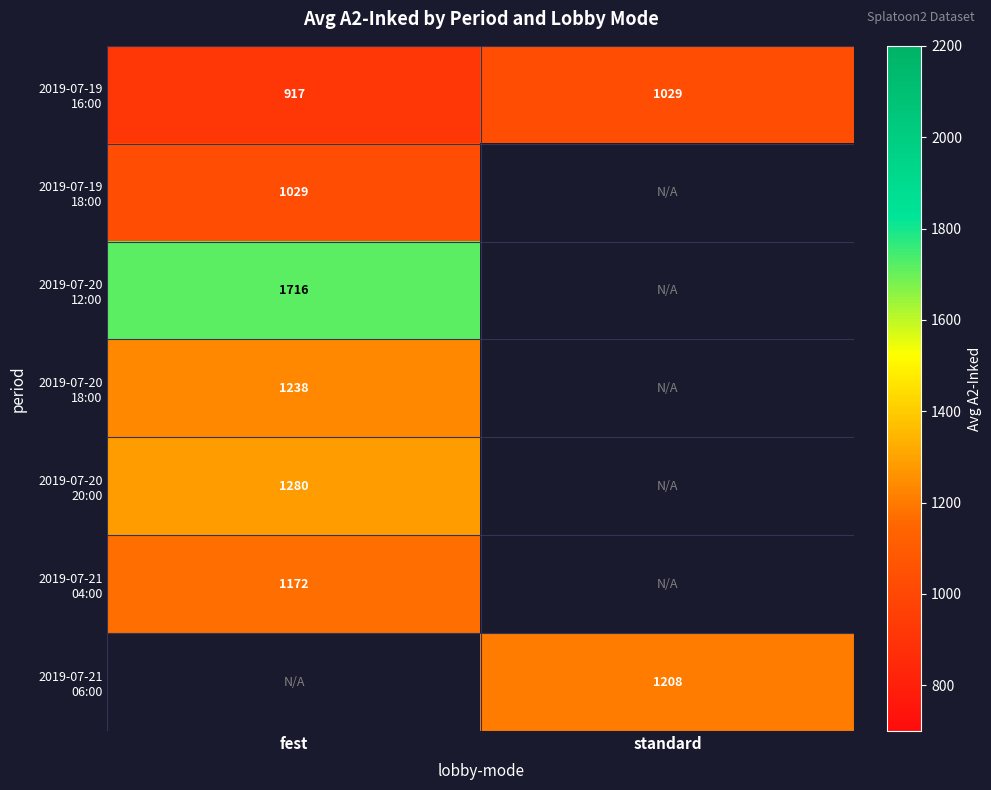

Which series changed the most between fest and standard?

2019-07-19 16:00